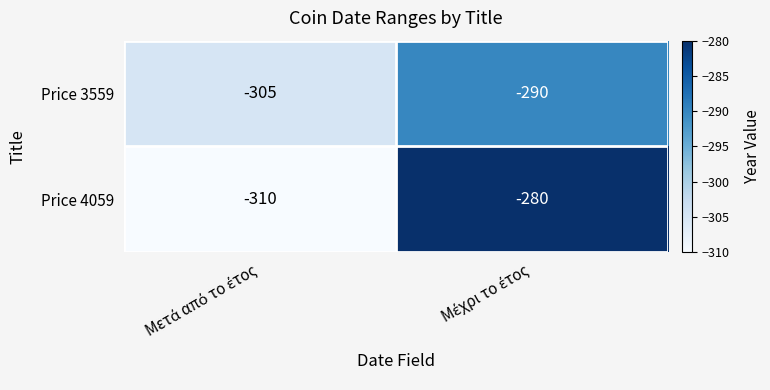

Which series has the widest spread of values?

Price 4059